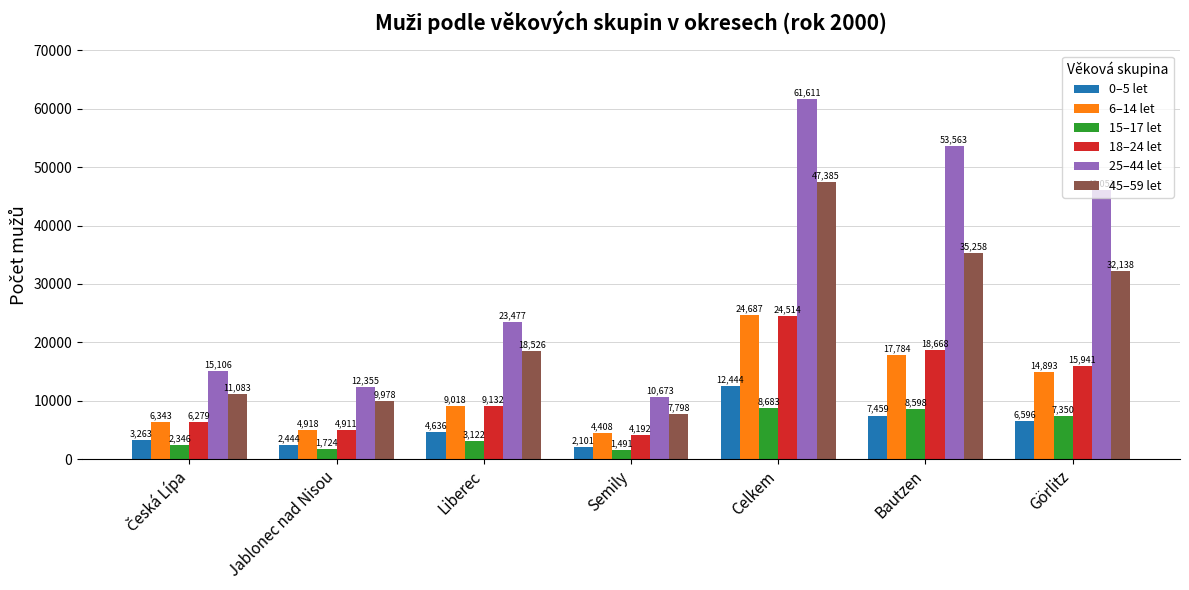

Reading right to left, transcribe all the data shown in this chart.

0–5 let: 6596	7459	12444	2101	4636	2444	3263
6–14 let: 14893	17784	24687	4408	9018	4918	6343
15–17 let: 7350	8598	8683	1491	3122	1724	2346
18–24 let: 15941	18668	24514	4192	9132	4911	6279
25–44 let: 46051	53563	61611	10673	23477	12355	15106
45–59 let: 32138	35258	47385	7798	18526	9978	11083